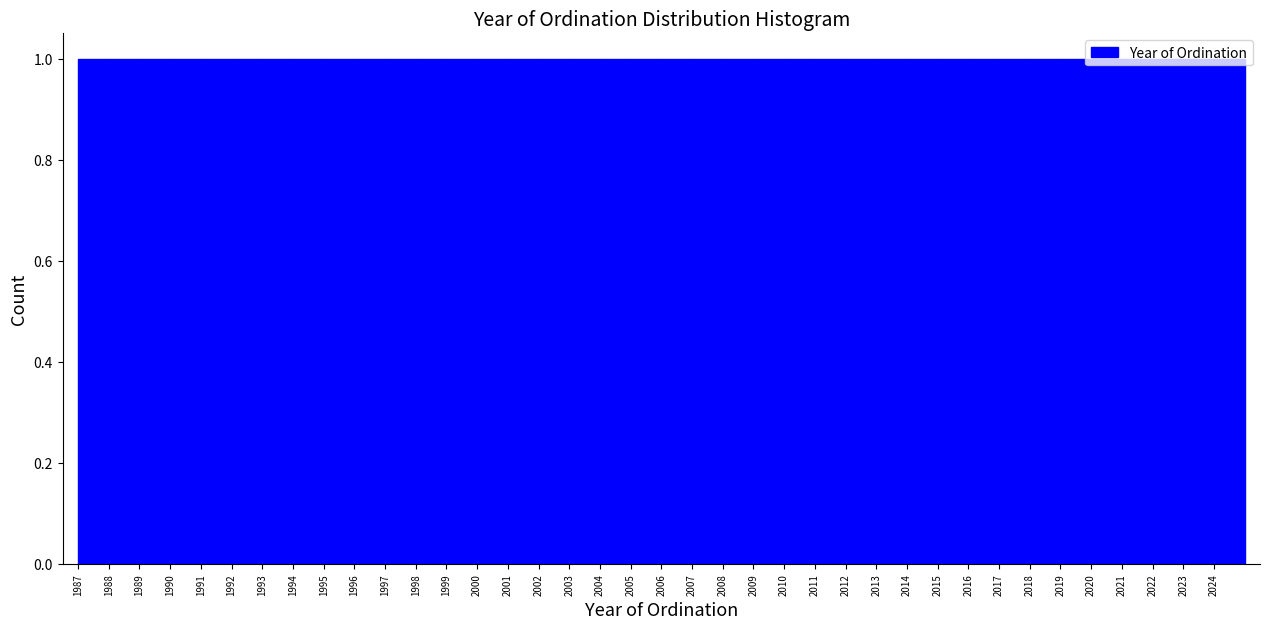

Reading left to right, transcribe this chart: for each bar, give the range it covers on the x-axis and its height. The values are not printed on the chart, so give them approximately, as read against the axis.

1987 to 1988: 1
1988 to 1989: 1
1989 to 1990: 1
1990 to 1991: 1
1991 to 1992: 1
1992 to 1993: 1
1993 to 1994: 1
1994 to 1995: 1
1995 to 1996: 1
1996 to 1997: 1
1997 to 1998: 1
1998 to 1999: 1
1999 to 2000: 1
2000 to 2001: 1
2001 to 2002: 1
2002 to 2003: 1
2003 to 2004: 1
2004 to 2005: 1
2005 to 2006: 1
2006 to 2007: 1
2007 to 2008: 1
2008 to 2009: 1
2009 to 2010: 1
2010 to 2011: 1
2011 to 2012: 1
2012 to 2013: 1
2013 to 2014: 1
2014 to 2015: 1
2015 to 2016: 1
2016 to 2017: 1
2017 to 2018: 1
2018 to 2019: 1
2019 to 2020: 1
2020 to 2021: 1
2021 to 2022: 1
2022 to 2023: 1
2023 to 2024: 1
2024 to 2025: 1